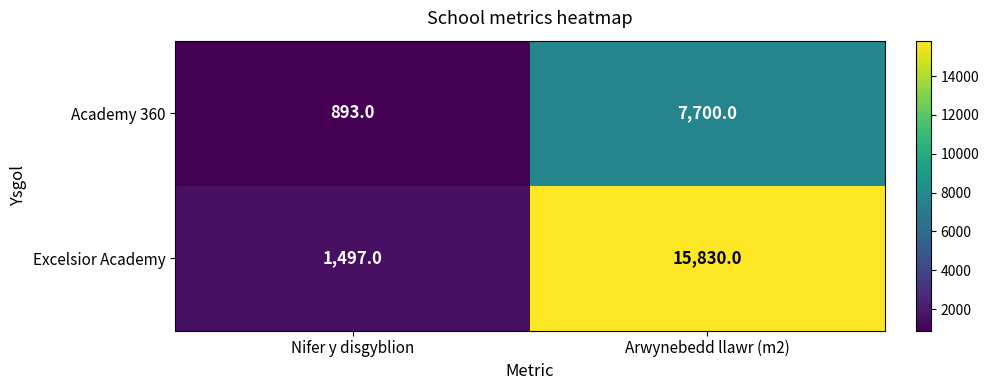

Reading left to right, list all the values displayed in this chart.

Academy 360: 893	7700
Excelsior Academy: 1497	15830